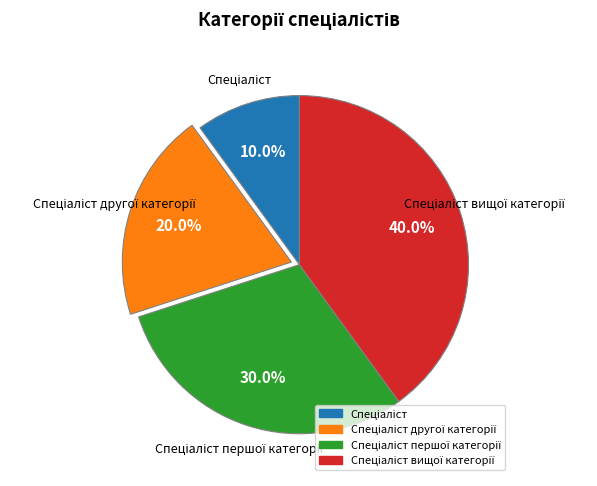

Is there a majority slice in this chart?

No